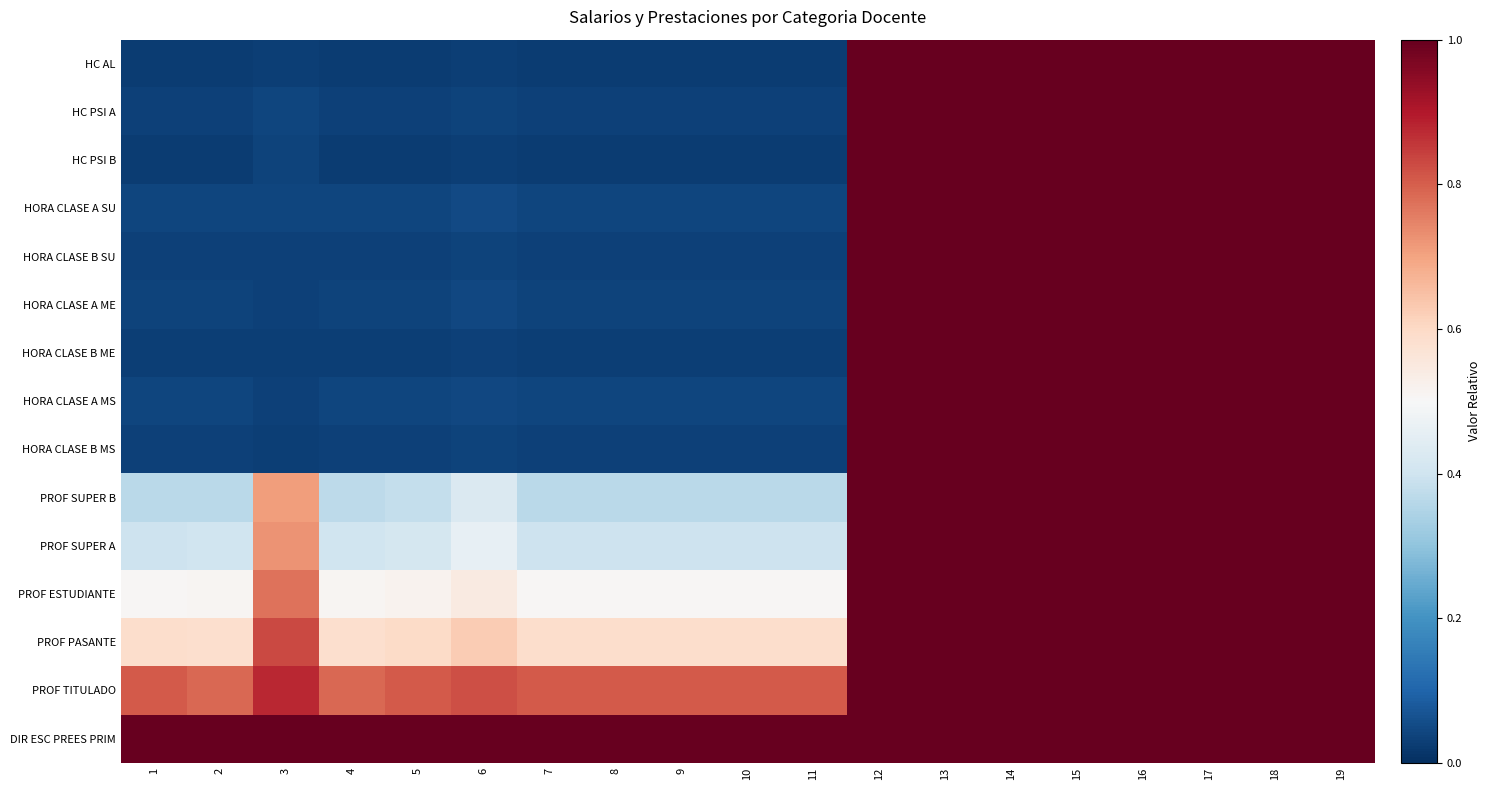

At which category does the chart reach its peak across all series?

12